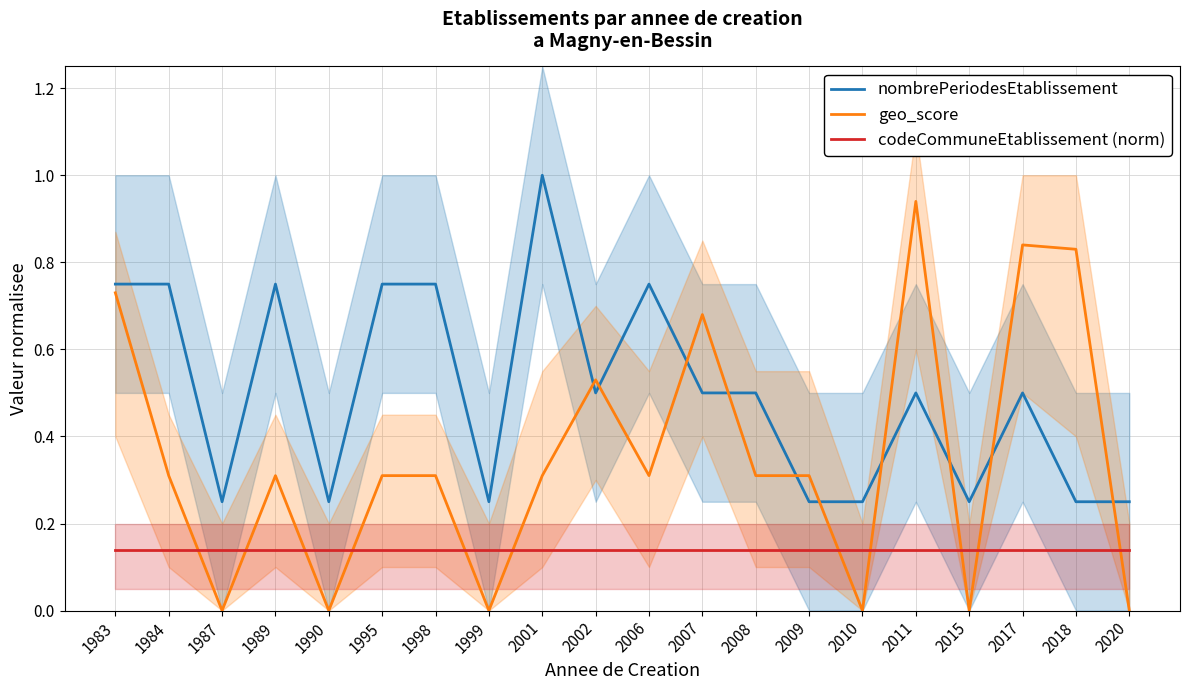

After their last crossing, which series has the higher values: codeCommuneEtablissement (norm) or geo_score?

codeCommuneEtablissement (norm)